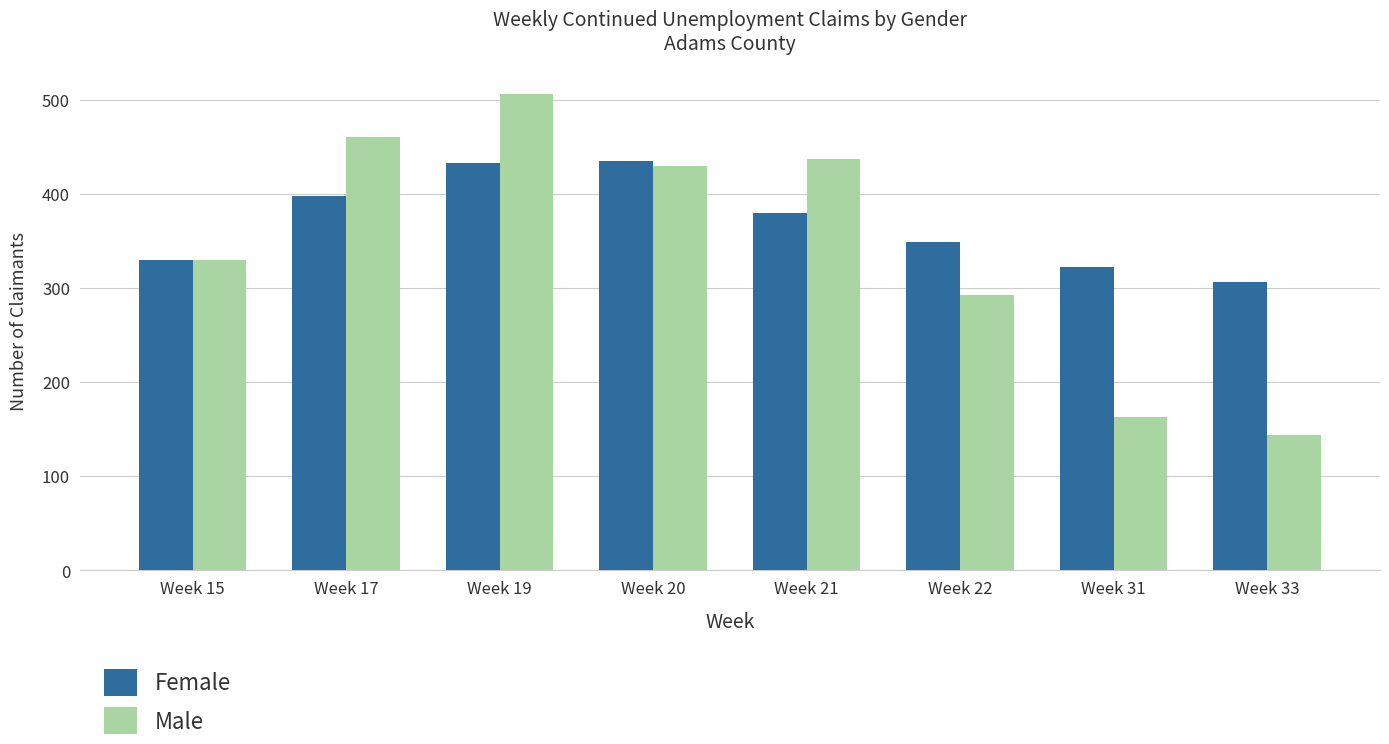

At which category is the sum across all series the highest?

Week 19